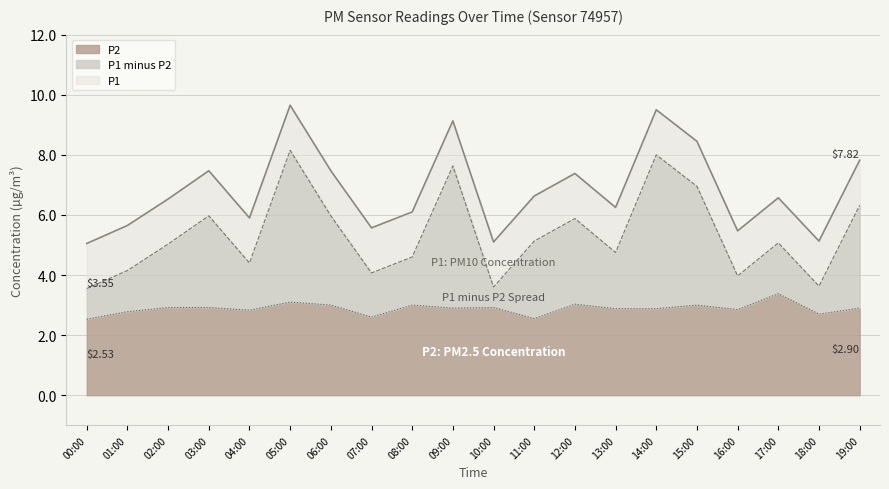

What is the total value across all series at 01:00?

5.7